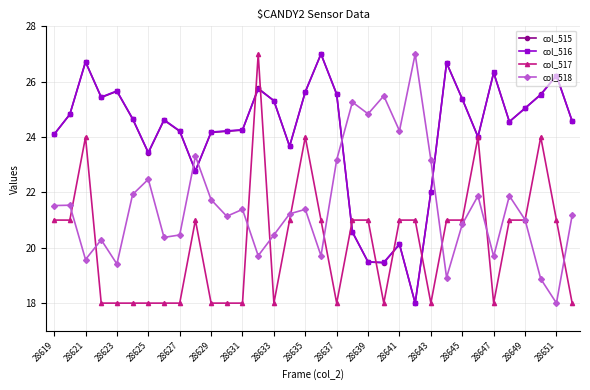

True or false: col_518 and col_516 cross at least once.

True